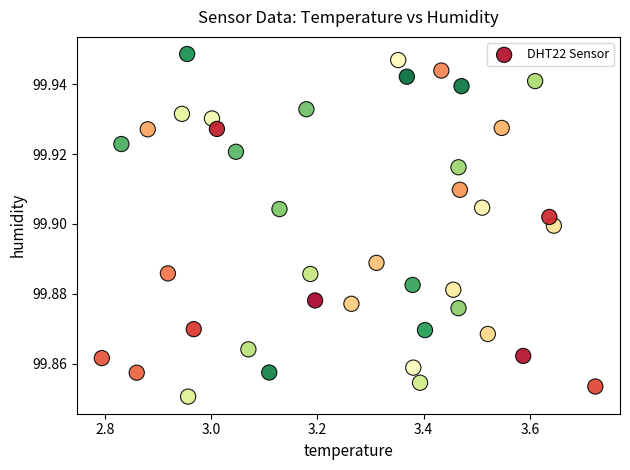

What is the range of X values (max minus min)?

0.9